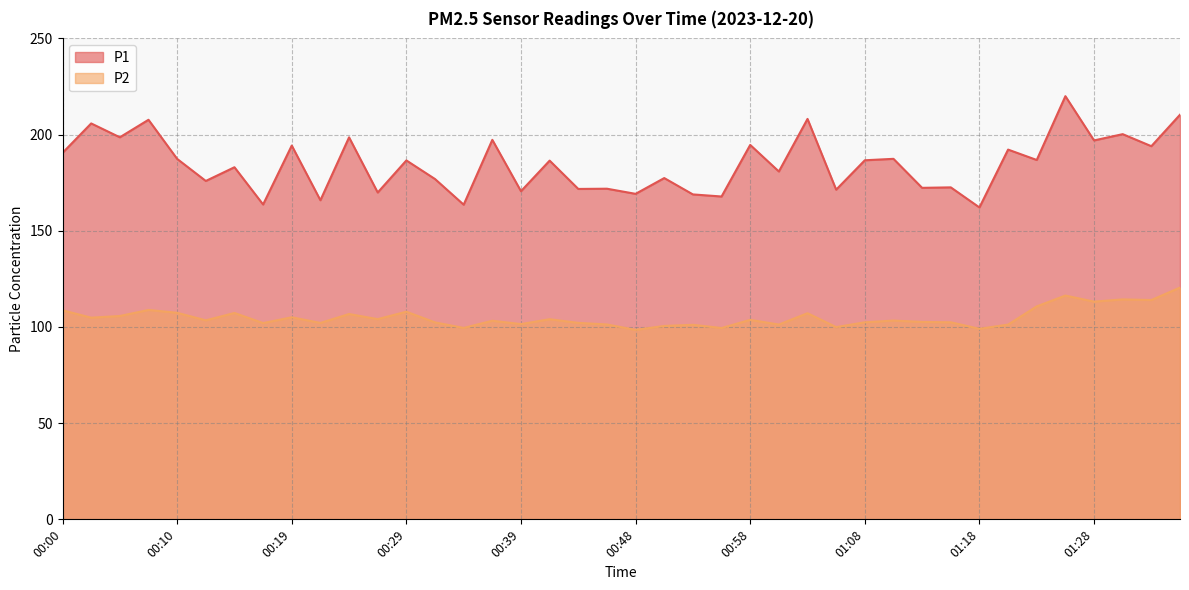

How many categories are shown in the chart?

40